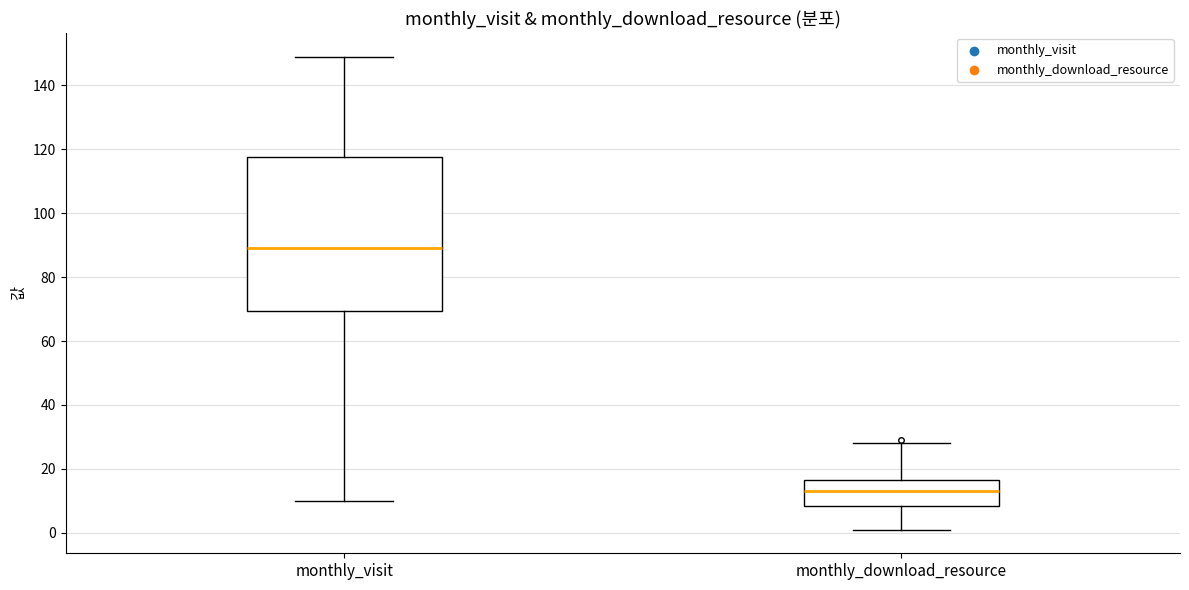

Reading left to right, read every box against the y-axis: the position of its median line, the range the box covers, and the ends of its whiskers. The values are not printed on the chart, so give them approximately, as read against the axis.

monthly_visit: median 90, box 70 to 118, whiskers 10 to 150
monthly_download_resource: median 14, box 8 to 16, whiskers 2 to 28